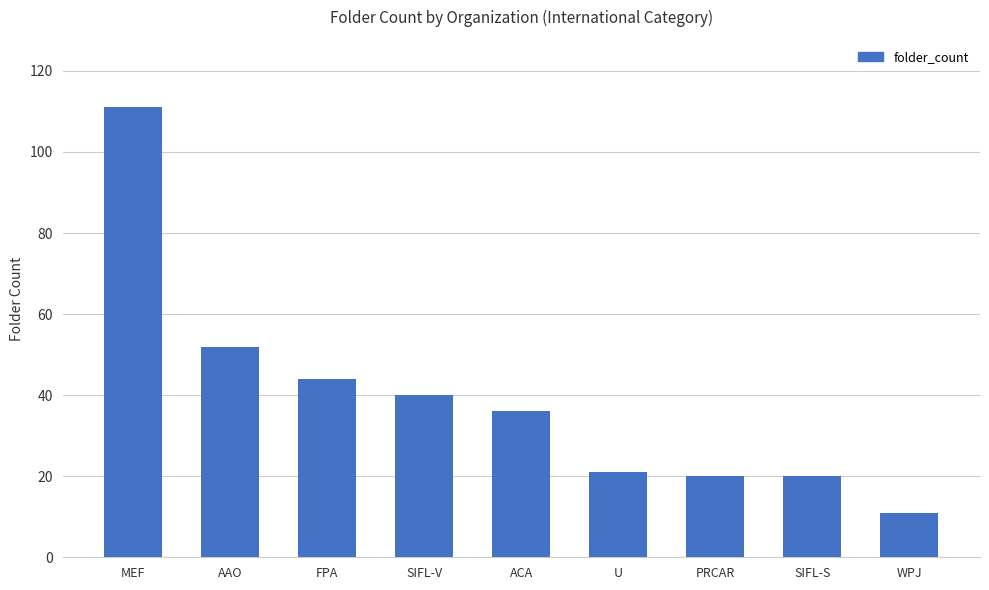

What is the sum of all values?

355